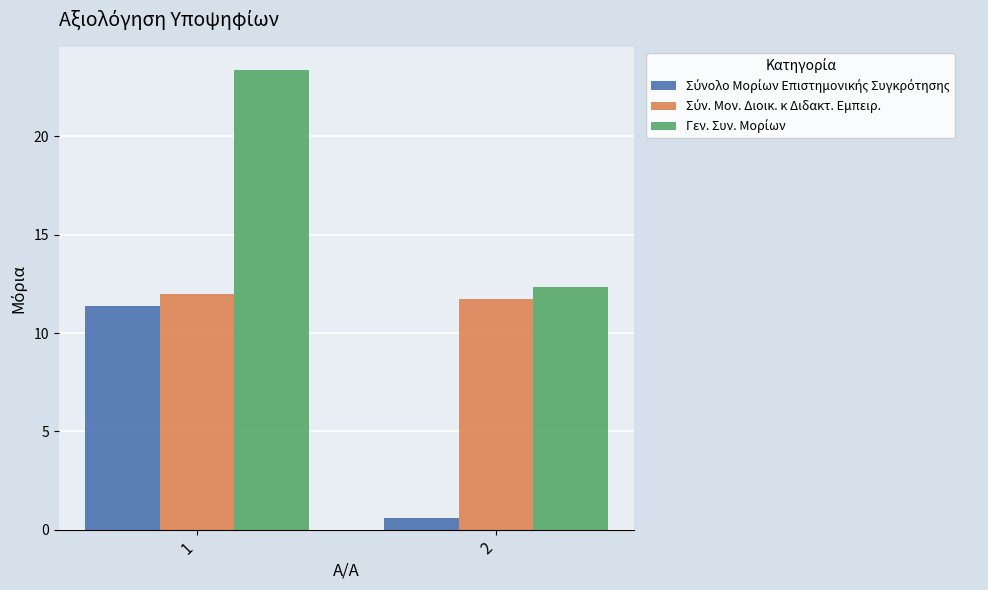

What is the minimum value shown in the chart?

0.6